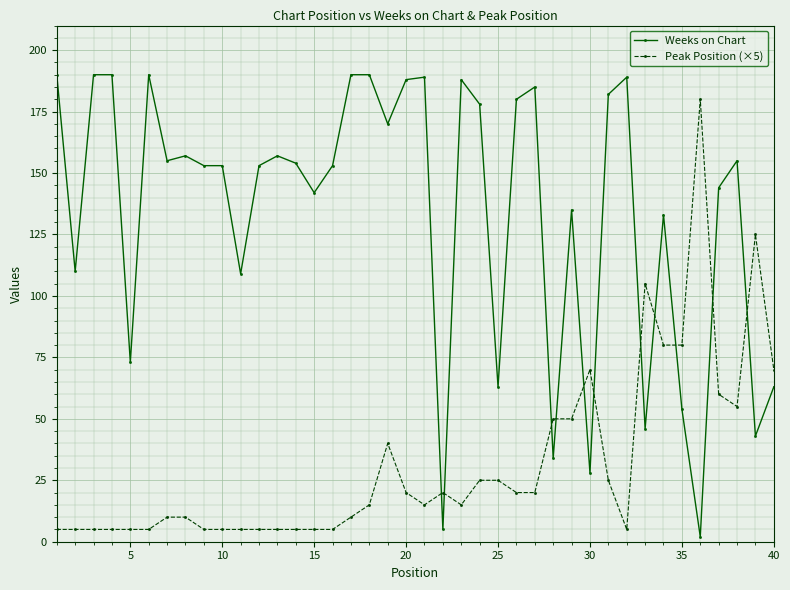

List the series in order of their overall mean, highest first.

Weeks on Chart, Peak Position (×5)